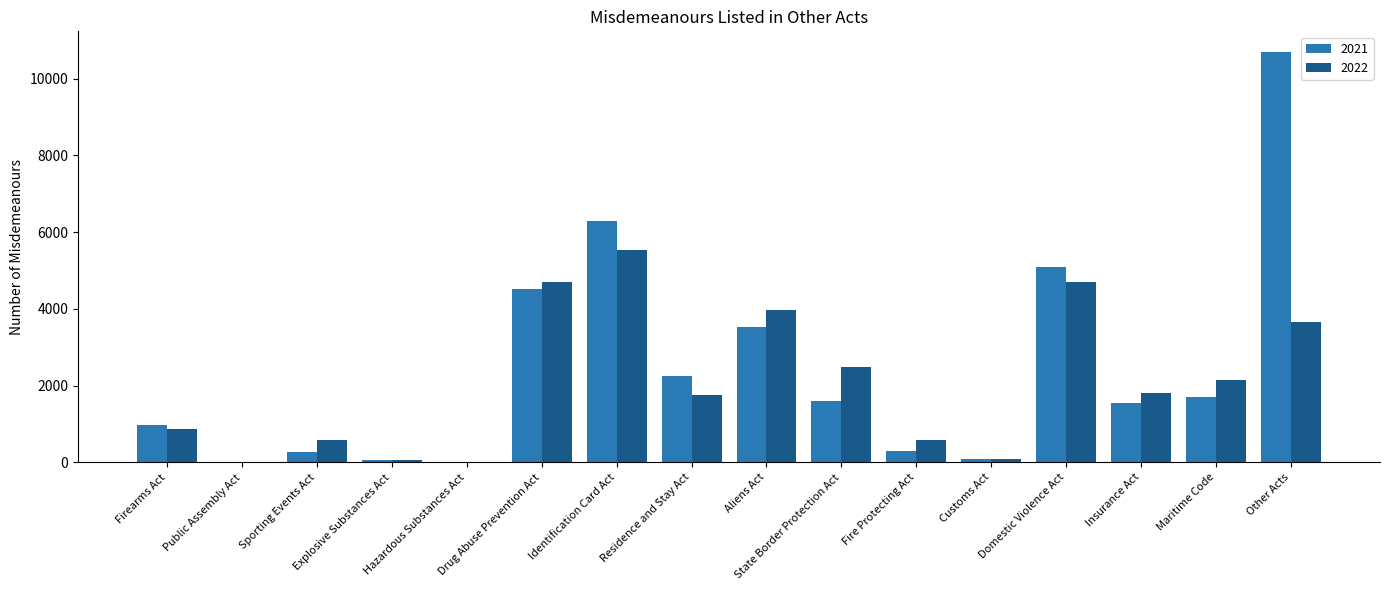

Between Aliens Act and State Border Protection Act, which series saw the biggest shift?

2021